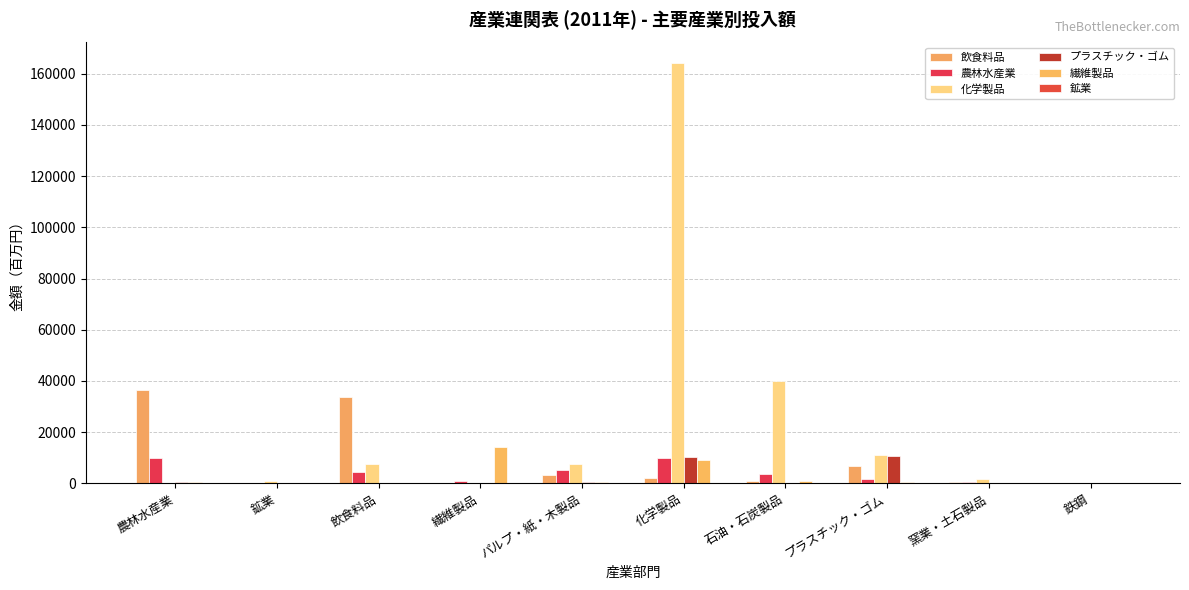

List the labels in order of 飲食料品 value, smallest first.

鉄鋼, 鉱業, 繊維製品, 窯業・土石製品, 石油・石炭製品, 化学製品, パルプ・紙・木製品, プラスチック・ゴム, 飲食料品, 農林水産業